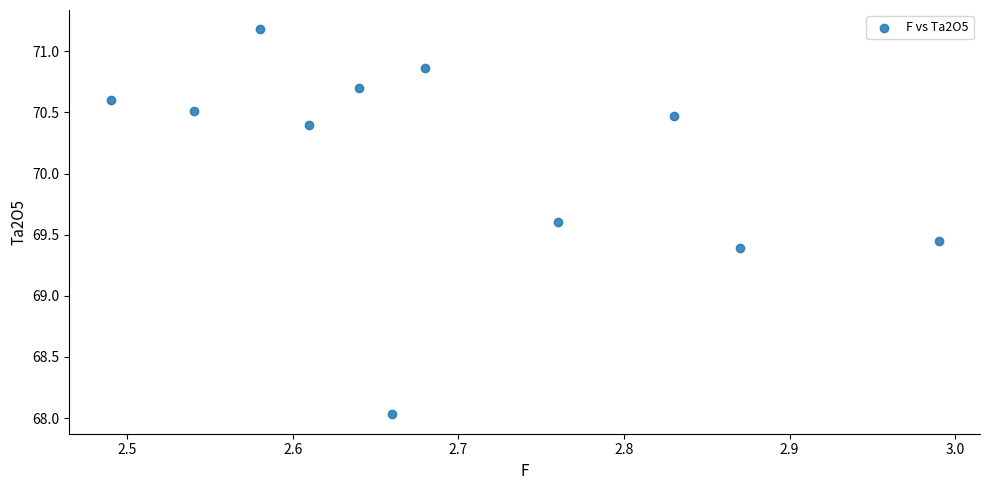

What Y value in the scatter plot is closest to 69?

69.4